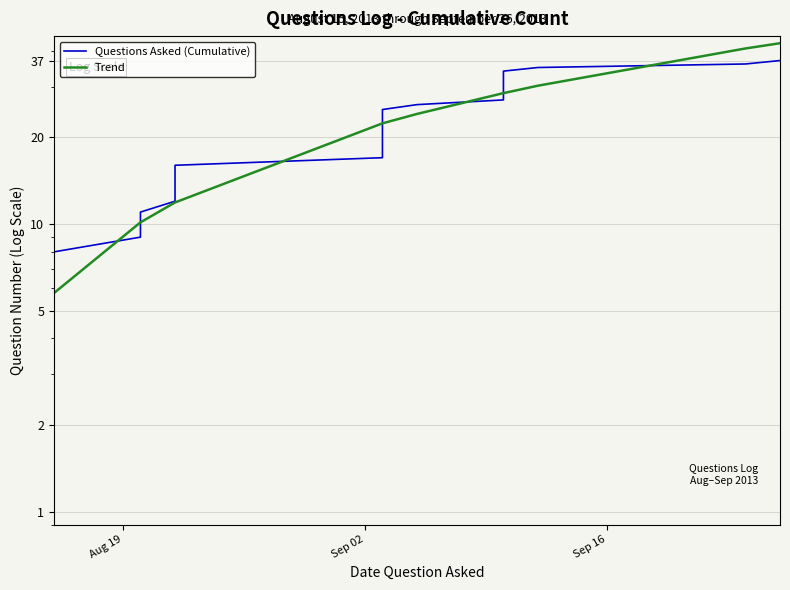

Does the chart display data point markers on the line(s)?

No